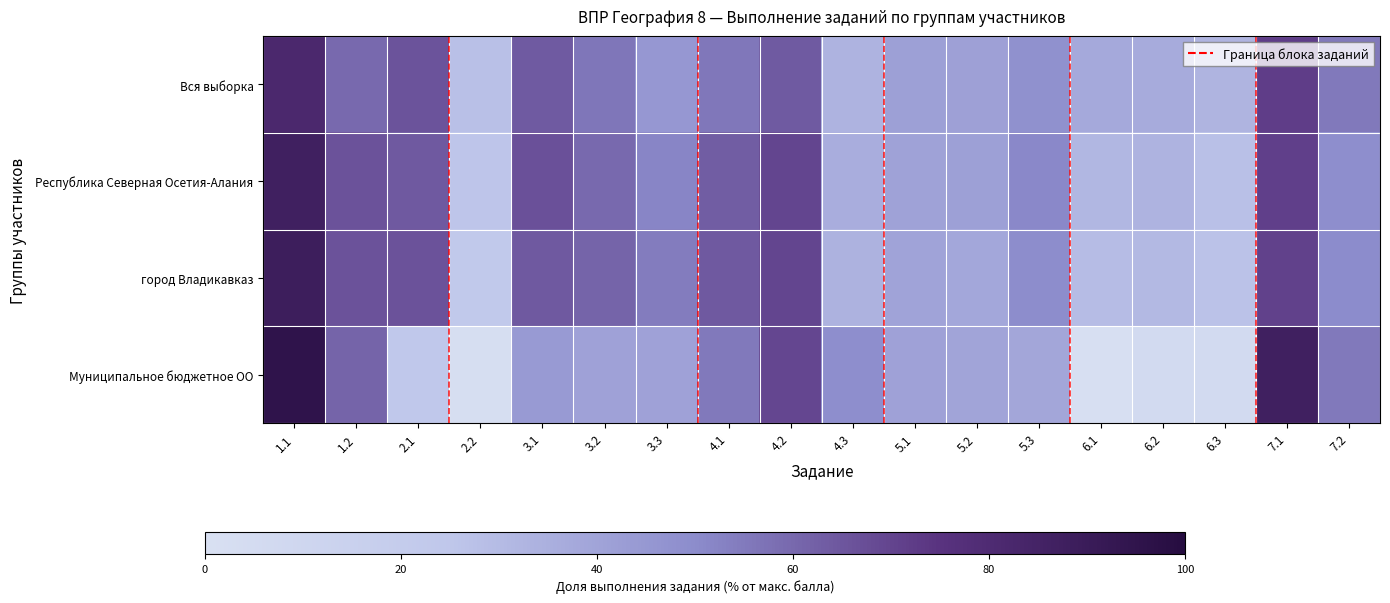

Between 4.1 and 7.2, which is larger?

4.1